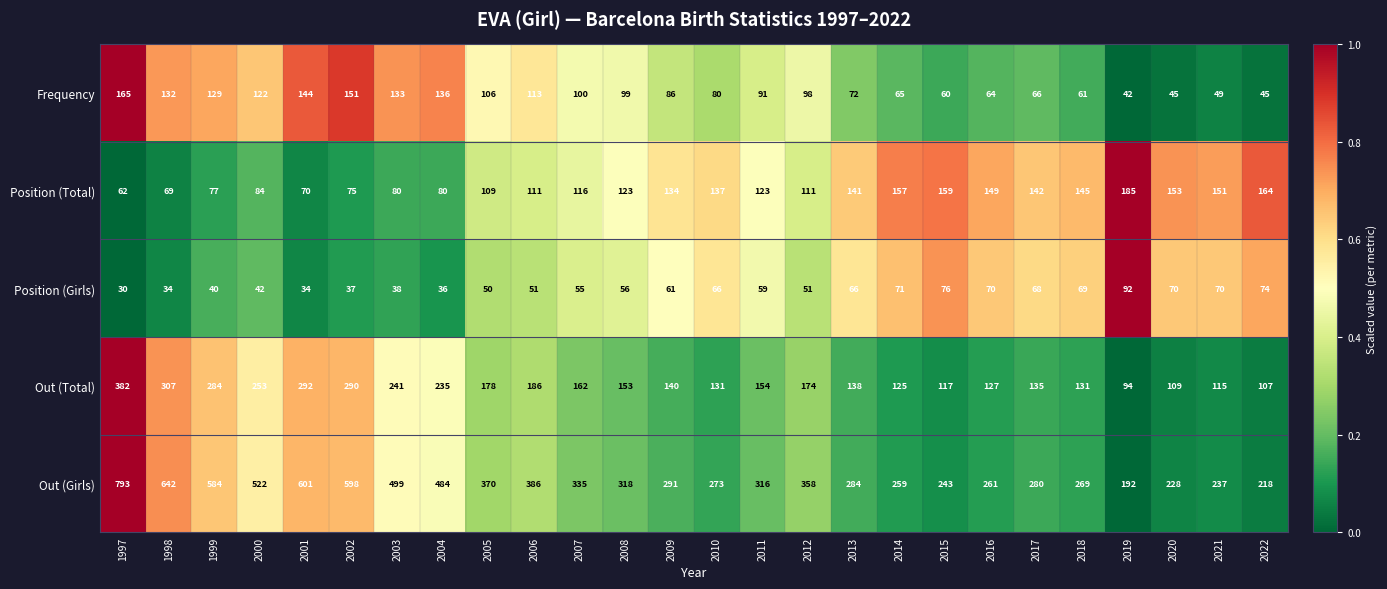

Which series changed the most between 2005 and 2010?

Out (Girls)